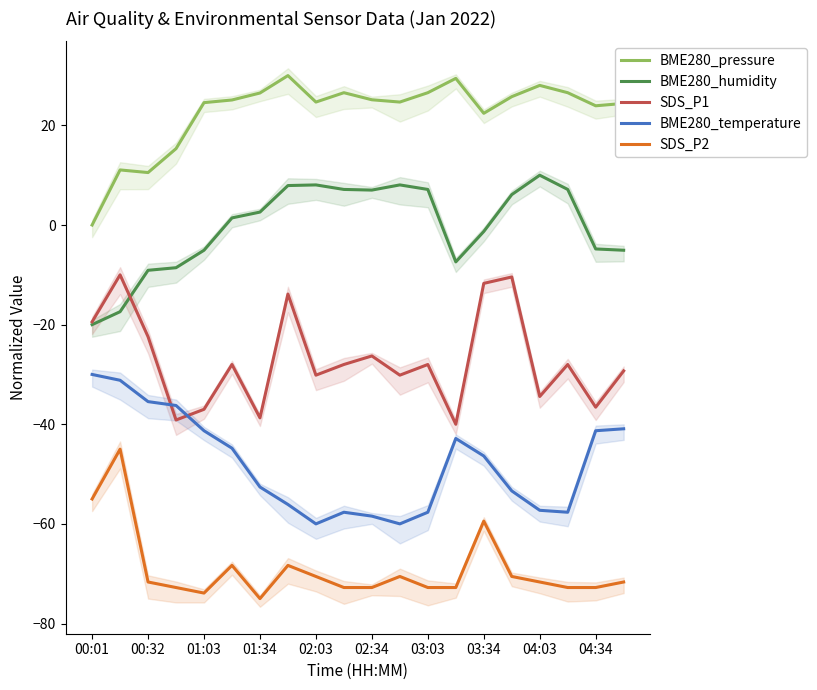

What is the difference between the BME280_temperature values at 03:34 and 02:03?

13.6